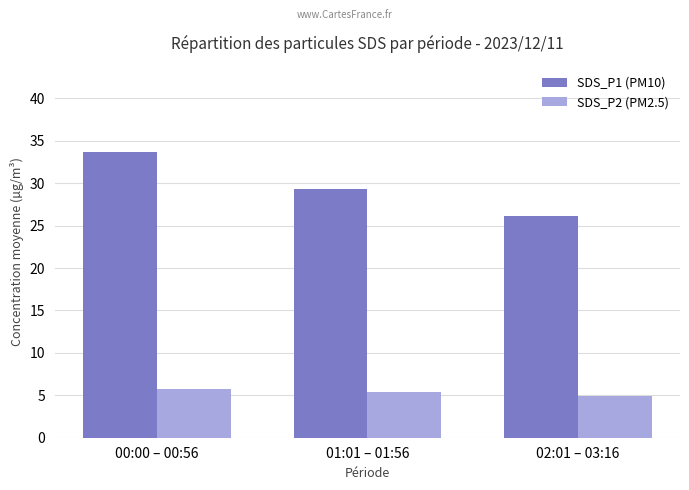

What is the greatest value displayed?

33.7